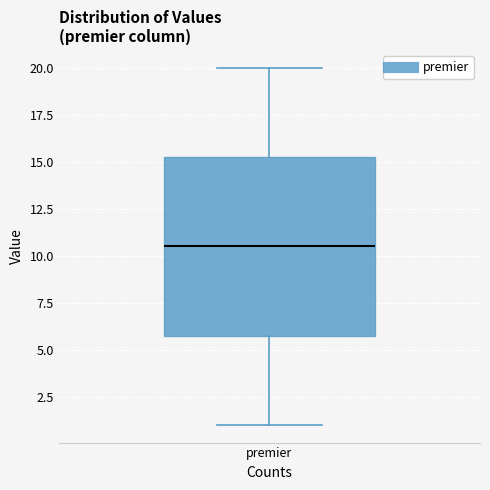

Transcribe this box plot: give where the median line is, the range the box spans, and where the two whiskers end, as read against the y-axis. The values are not printed on the chart, so give them approximately, as read against the axis.

median 10.5, box 6.0 to 15.5, whiskers 1.0 to 20.0